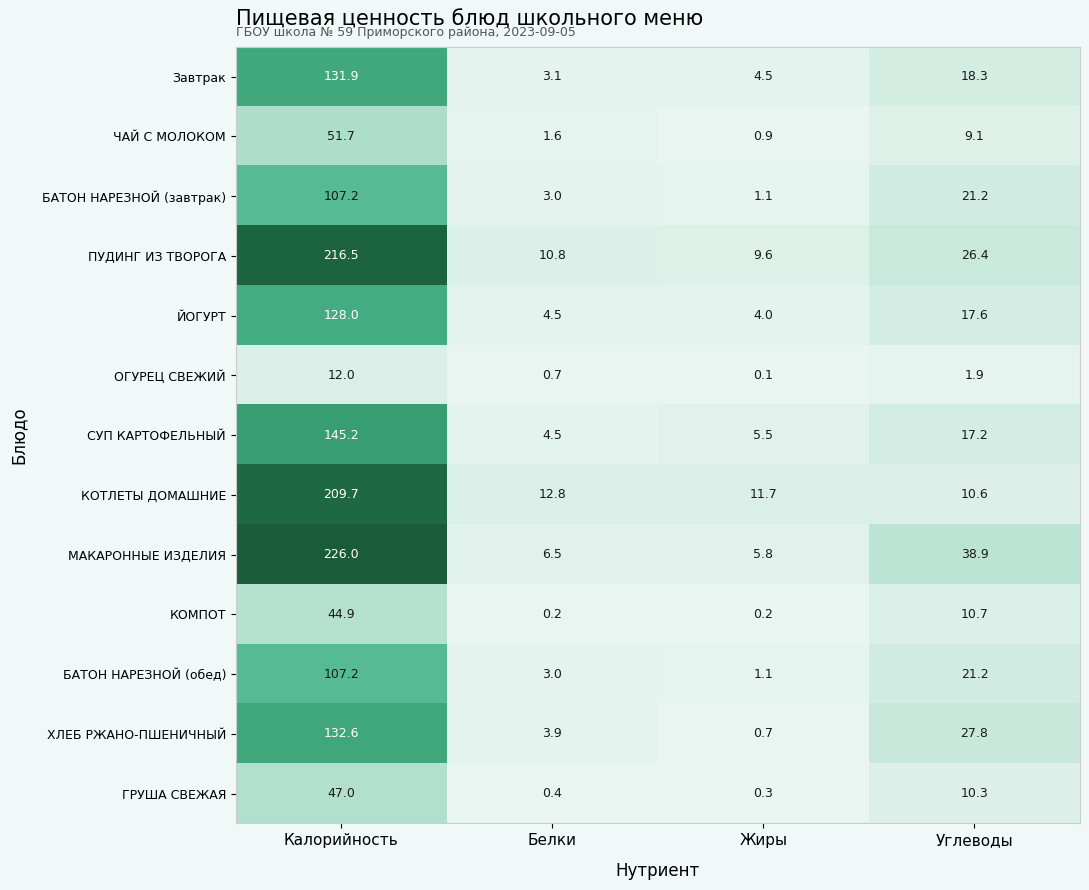

What is the difference between the highest and lowest values at Жиры?

11.6